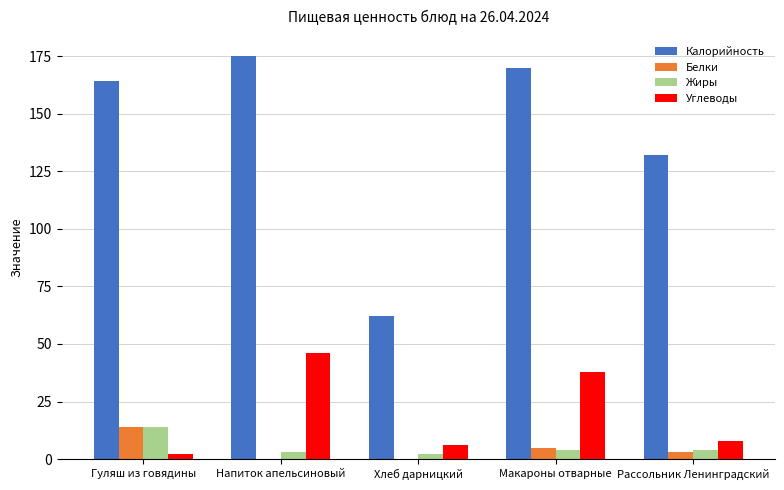

Between Напиток апельсиновый and Хлеб дарницкий, which series saw the biggest shift?

Калорийность